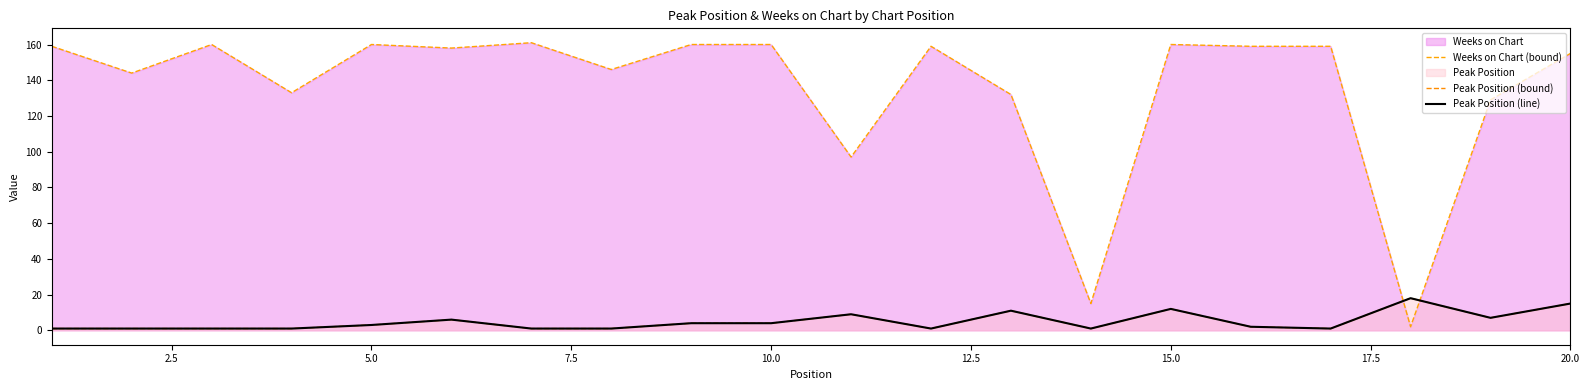

Reading right to left, transcribe all the data shown in this chart.

Weeks on Chart (bound): 155	129	2	159	159	160	15	132	159	97	160	160	146	161	158	160	133	160	144	159
Peak Position (bound): 15	7	18	1	2	12	1	11	1	9	4	4	1	1	6	3	1	1	1	1
Peak Position (line): 15	7	18	1	2	12	1	11	1	9	4	4	1	1	6	3	1	1	1	1